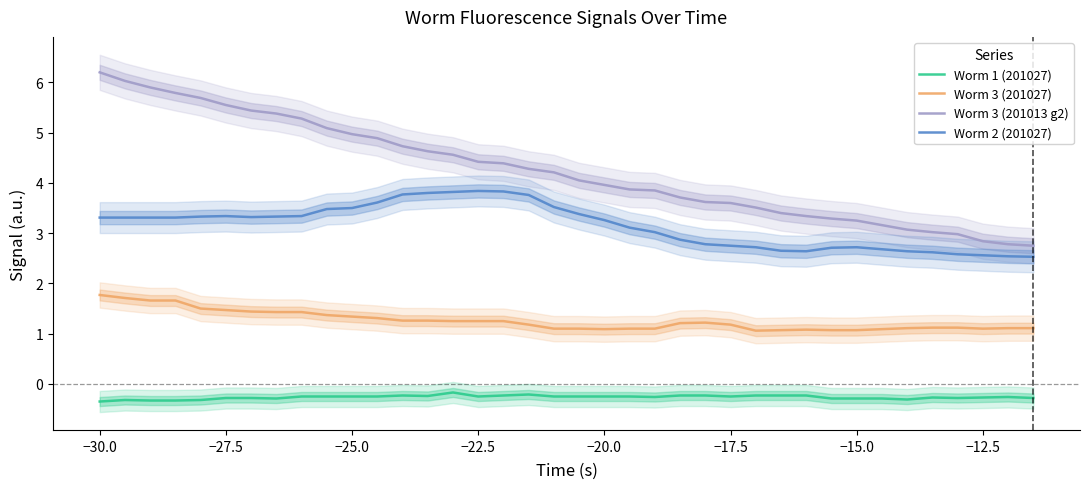

List the series in order of their overall mean, highest first.

Worm 3 (201013 g2), Worm 2 (201027), Worm 3 (201027), Worm 1 (201027)